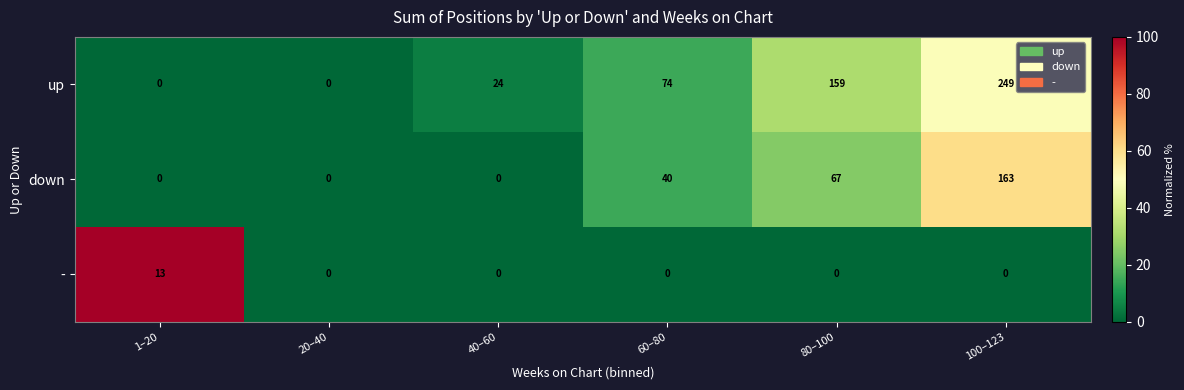

What is the difference between the second highest and second lowest values in the up series?

159